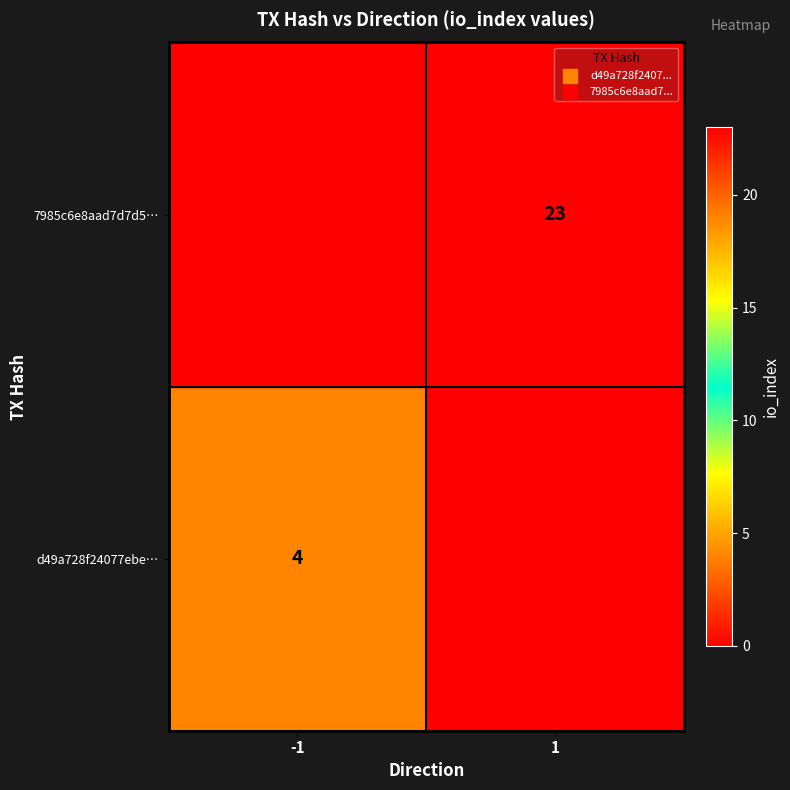

Is it true that 7985c6e8aad7d7d5… equals 7 at 1?

False